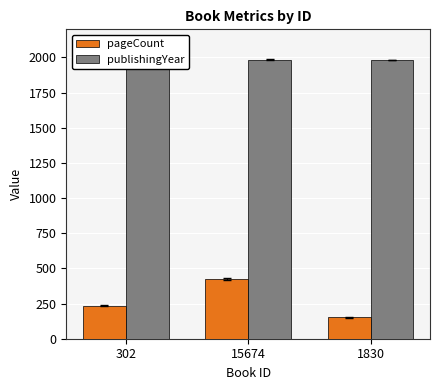

What is the label of the 1st bar from the left?

302